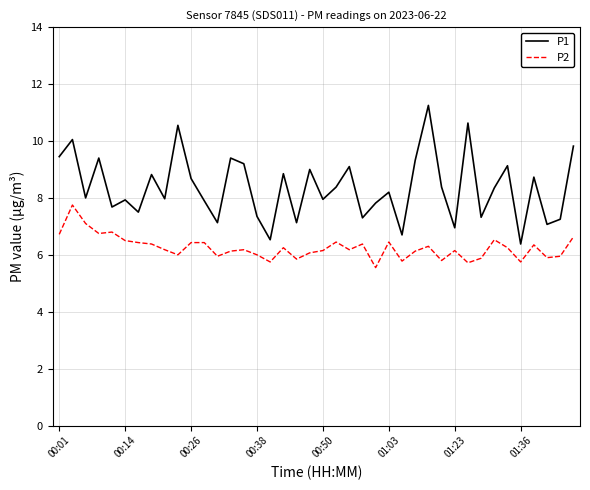

True or false: P2 and P1 intersect in this chart.

False